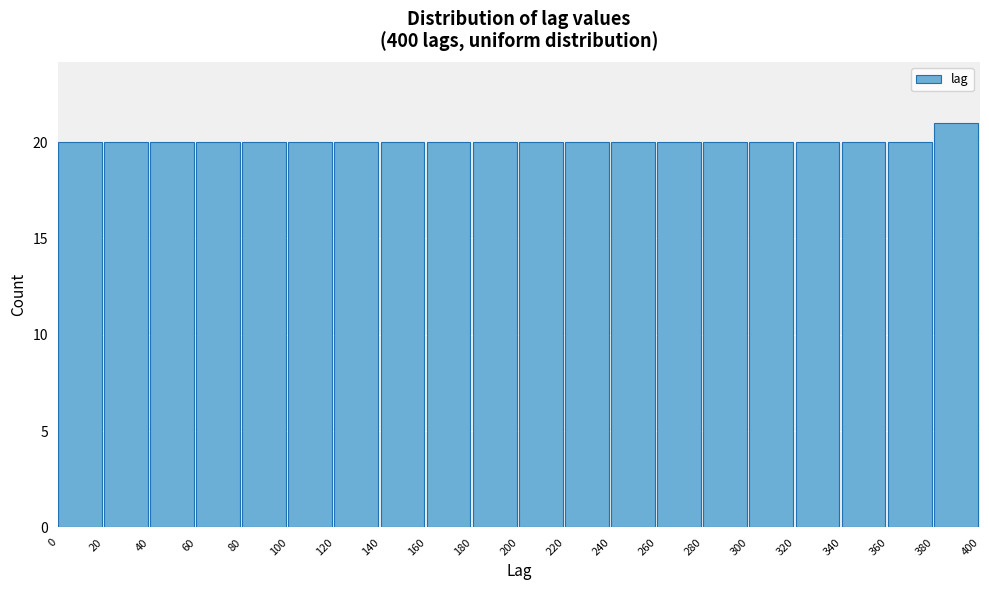

Which range on the x-axis has the tallest bar?

380 to 400